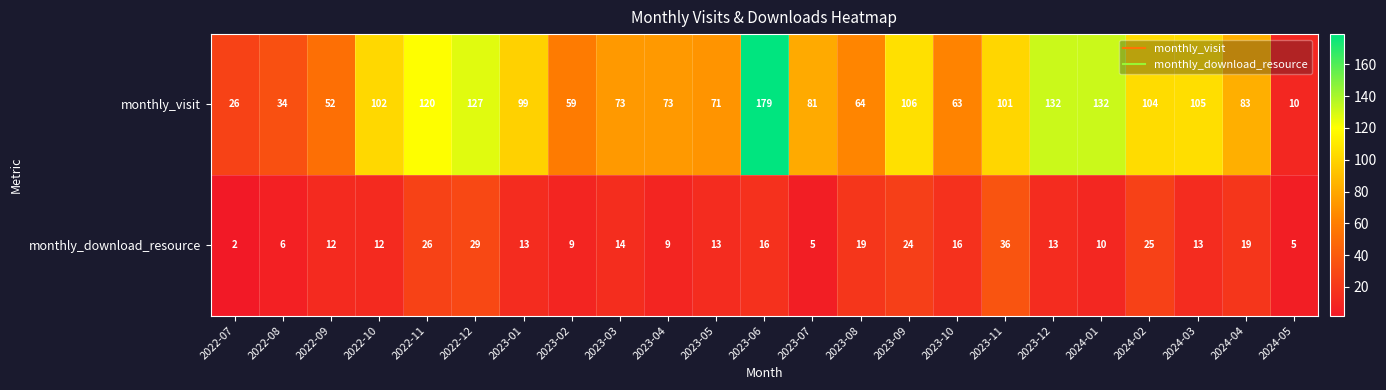

What is the difference between the highest and lowest values at 2023-06?

163